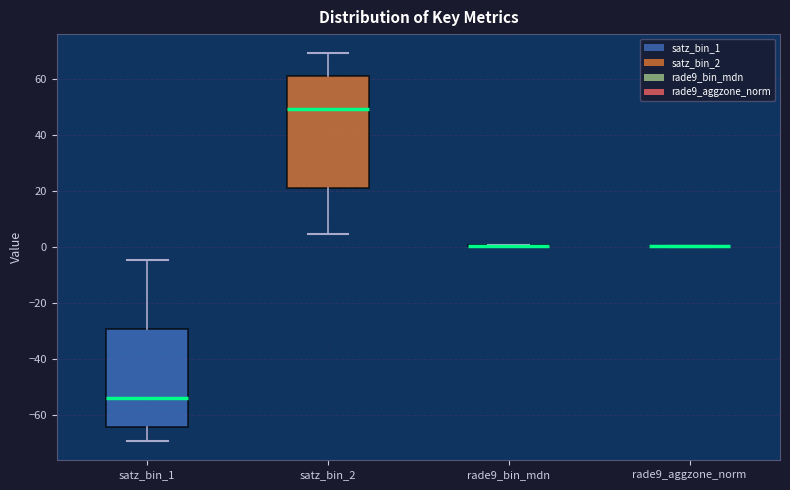

Reading left to right, transcribe this box plot: for each box, give where its median line is, the range the box spans, and where its two whiskers end, as read against the y-axis. The values are not printed on the chart, so give them approximately, as read against the axis.

satz_bin_1: median -54, box -64 to -30, whiskers -70 to -4
satz_bin_2: median 50, box 22 to 60, whiskers 4 to 70
rade9_bin_mdn: box collapsed to a line at 0, whiskers 0 to 0
rade9_aggzone_norm: box collapsed to a line at 0, whiskers 0 to 0